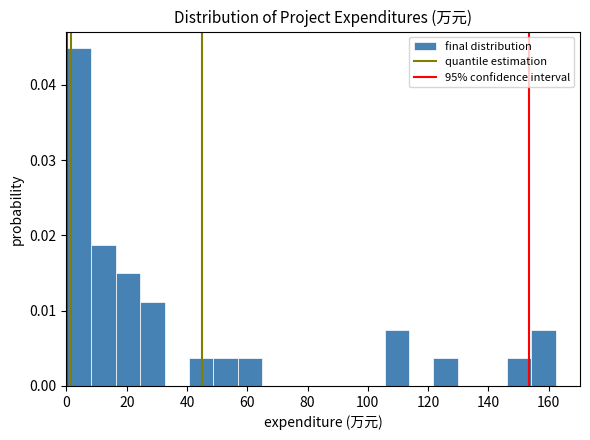

What is the height of the bar covering 146 to 154 on the x-axis? Neither the bar edges nor the heights are printed on the chart, so give them approximately, as read against the axes.

0.004